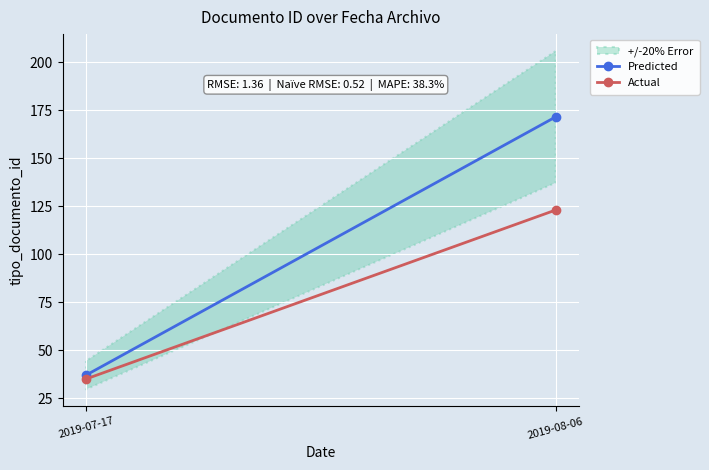

Reading left to right, what are all the values shown in this chart?

Predicted: 2019-07-17=37.0	2019-08-06=171.5
Actual: 2019-07-17=35.0	2019-08-06=123.0